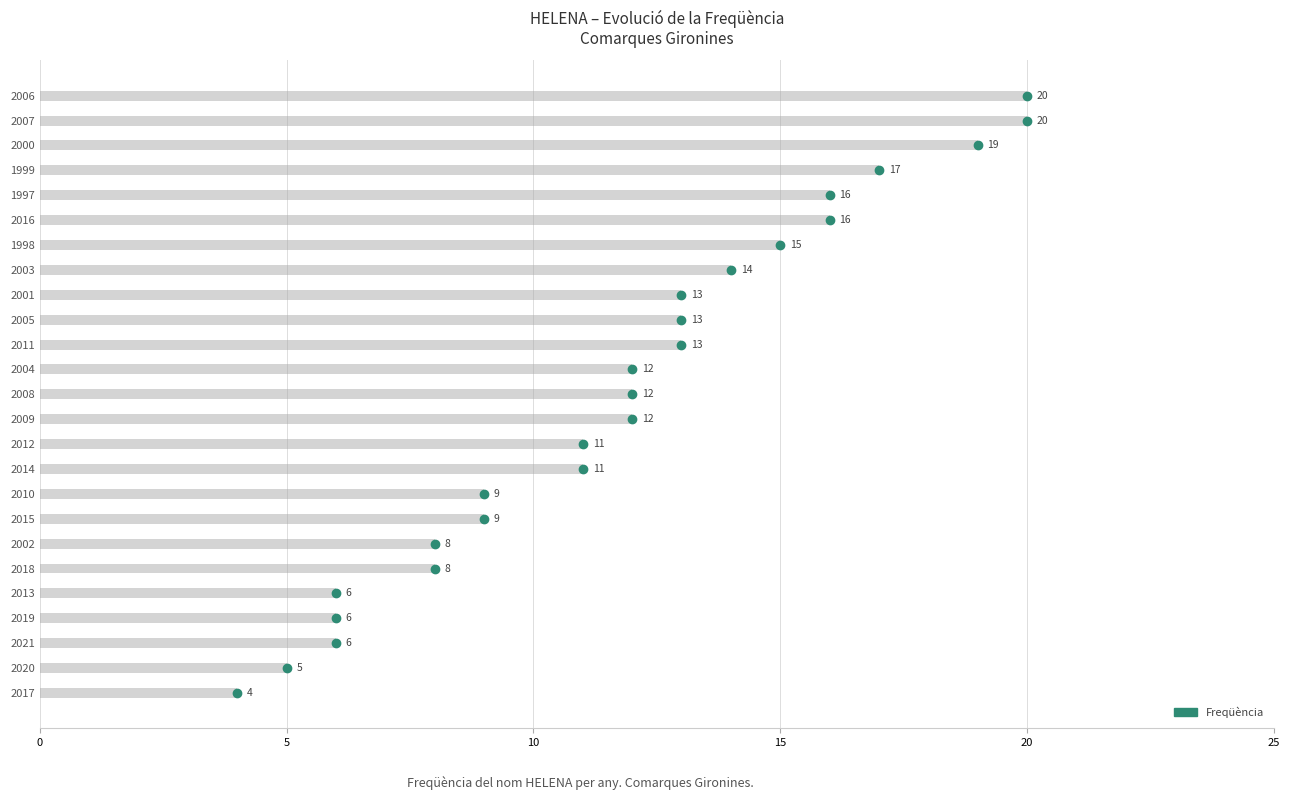

What is the difference between the values at 2005 and 1999?

4